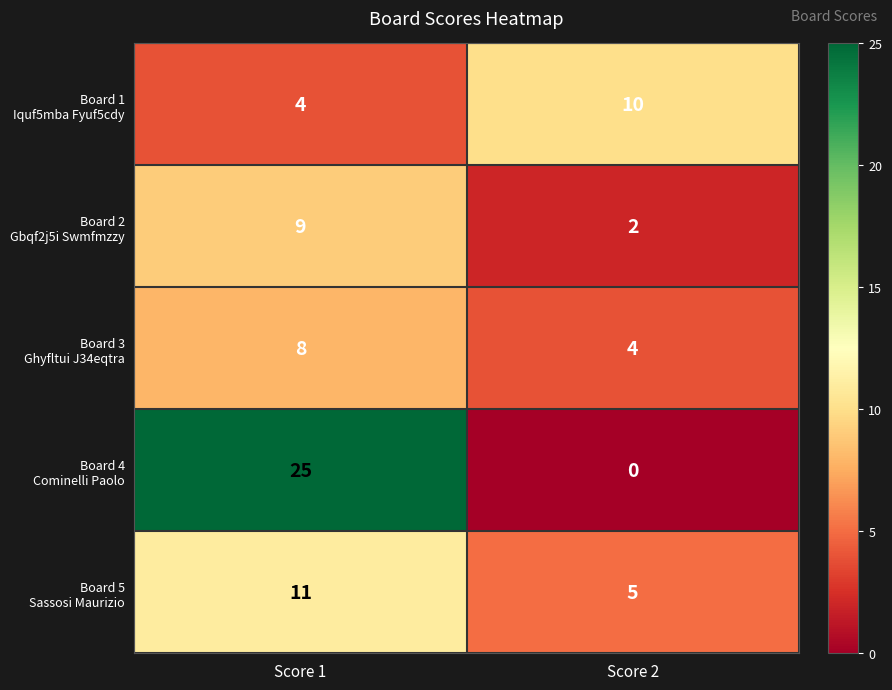

What is the maximum value shown in the chart?

25